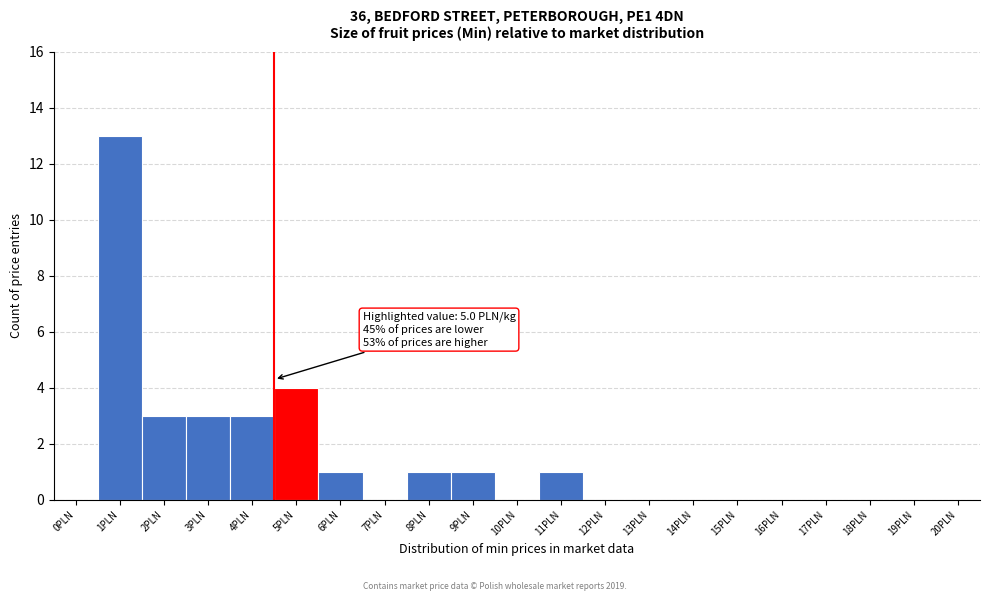

Reading left to right, what are all the values shown in this chart?

0PLN=0	1PLN=13	2PLN=3	3PLN=3	4PLN=3	5PLN=4	6PLN=1	7PLN=0	8PLN=1	9PLN=1	10PLN=0	11PLN=1	12PLN=0	13PLN=0	14PLN=0	15PLN=0	16PLN=0	17PLN=0	18PLN=0	19PLN=0	20PLN=0